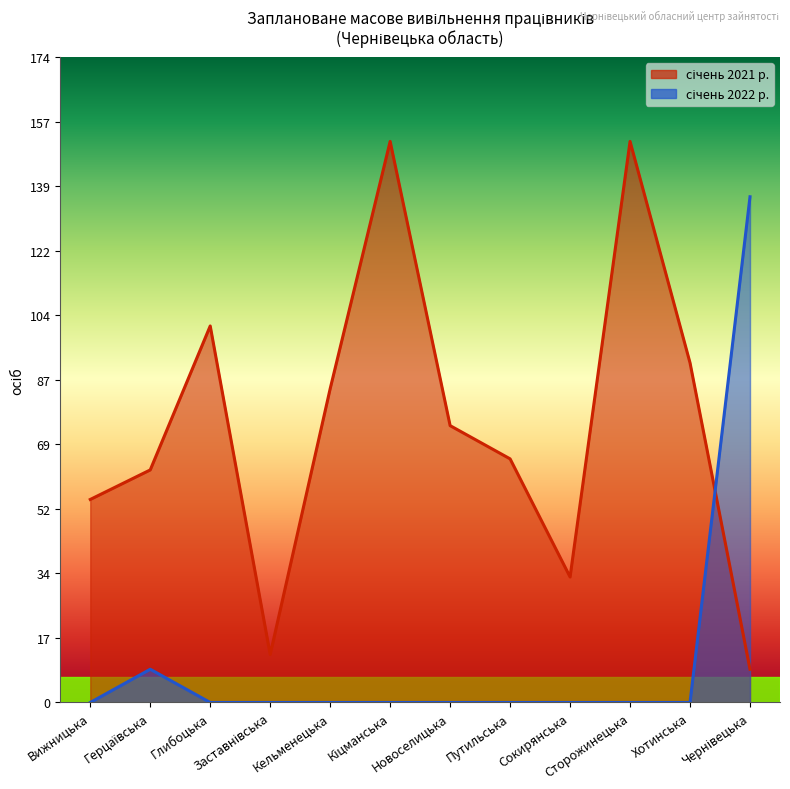

How many values in the січень 2021 р. series are below 75?

6